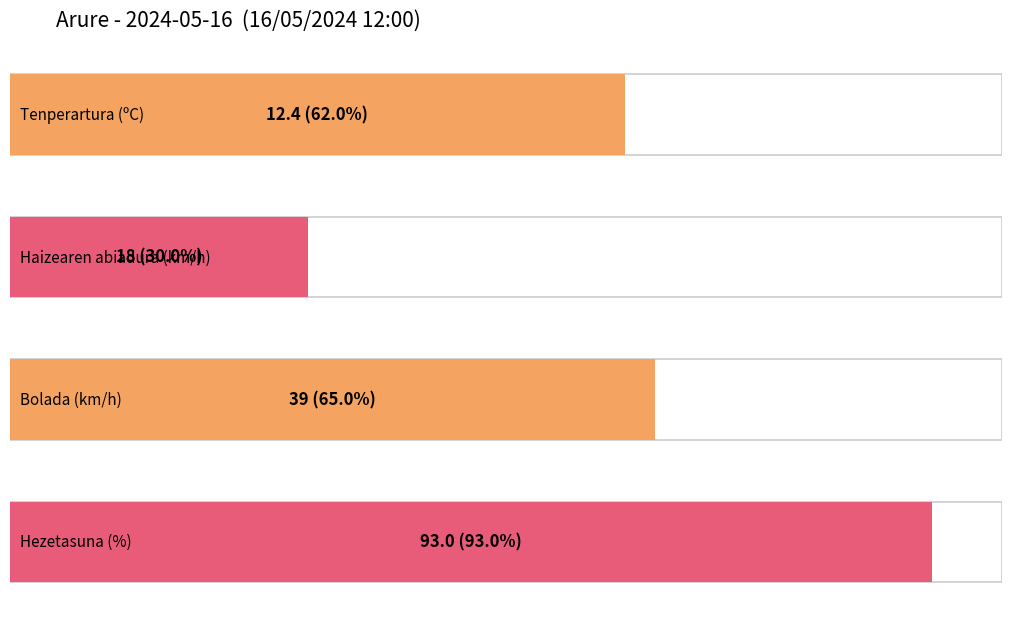

What is the difference between the second highest and second lowest values in the Hezetasuna (%) series?

16.0